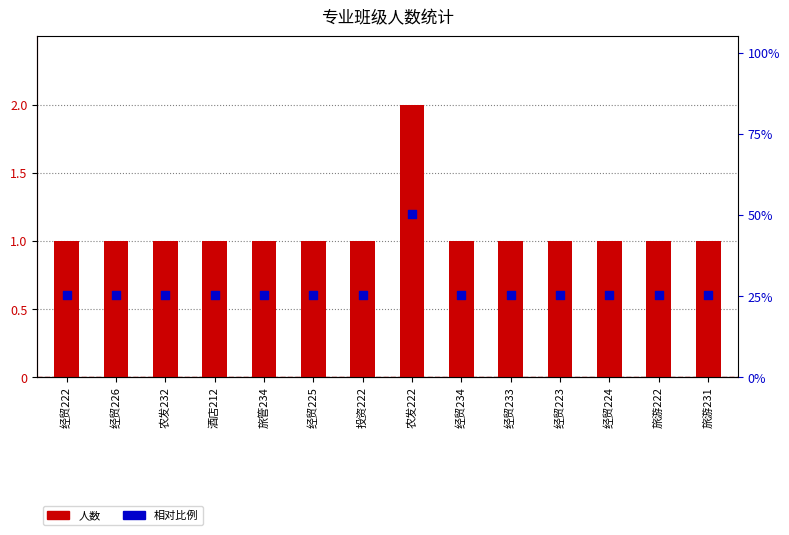

What is the total value across all series at 经贸223?

1.6